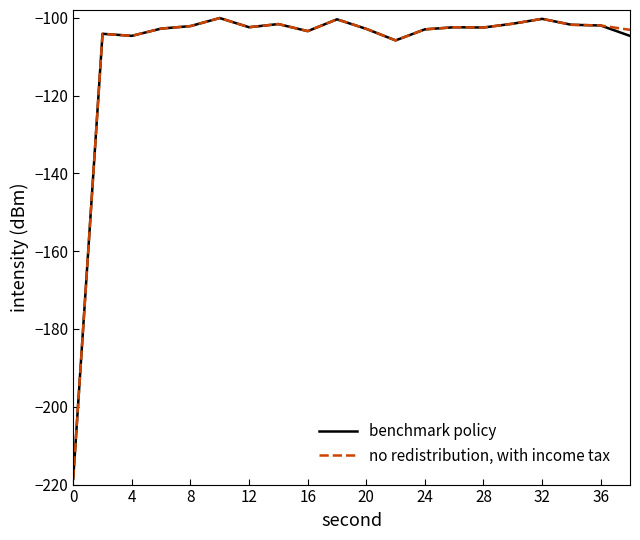

Rank the series by their average value, from highest to lowest.

no redistribution, with income tax, benchmark policy